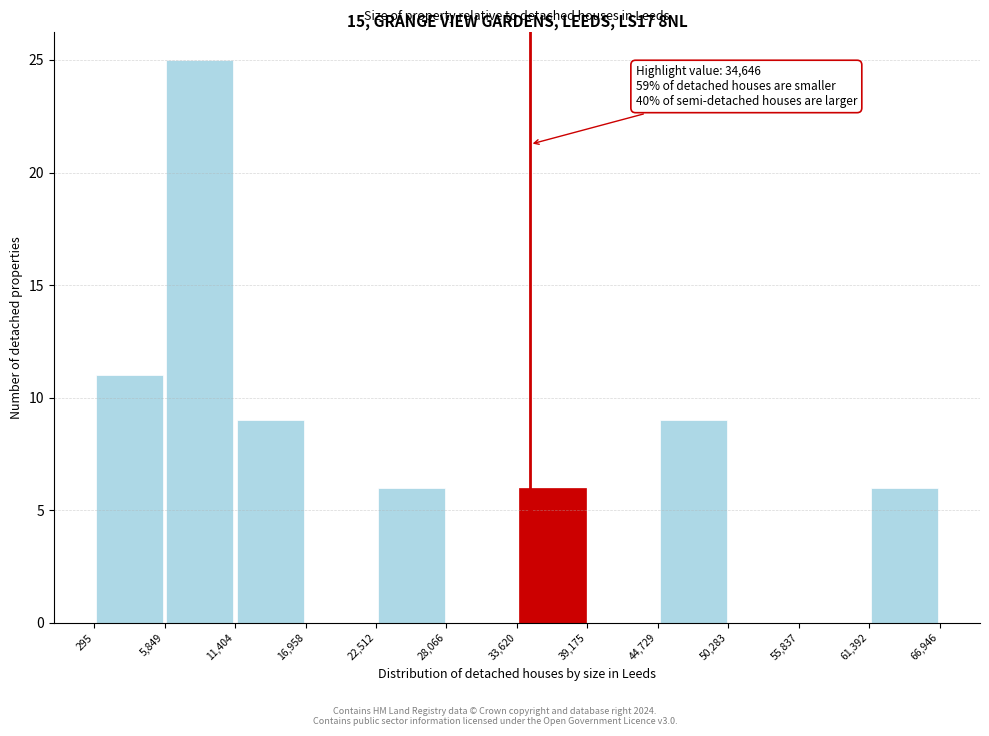

Over which range of the x-axis is the bar tallest?

5,849 to 11,404